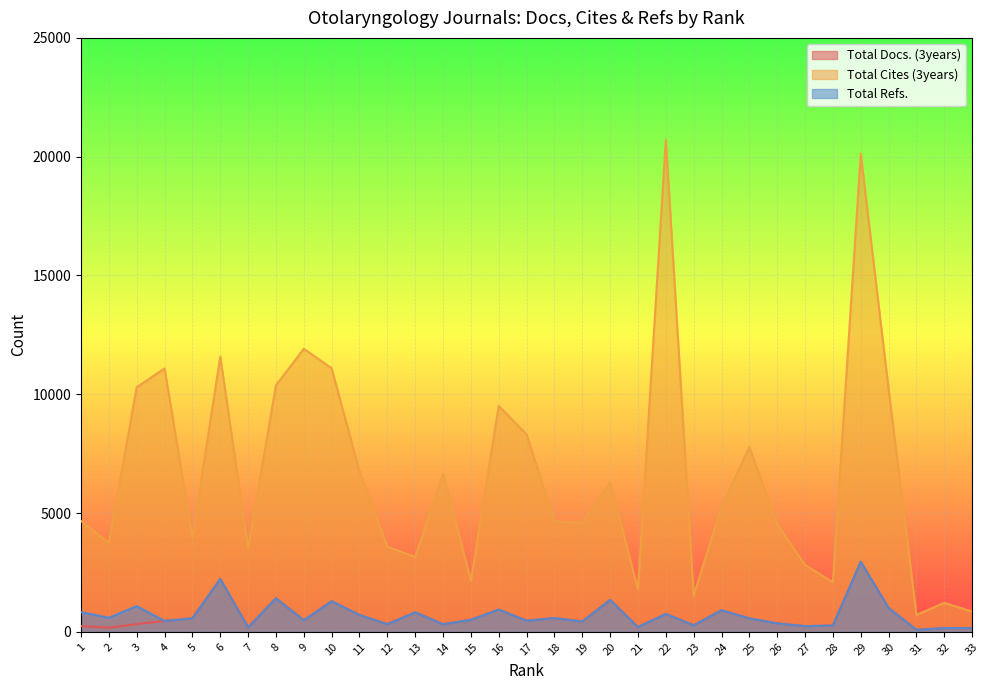

Is the value of Total Cites (3years) at 6 greater than the value of Total Docs. (3years) at 22?

Yes